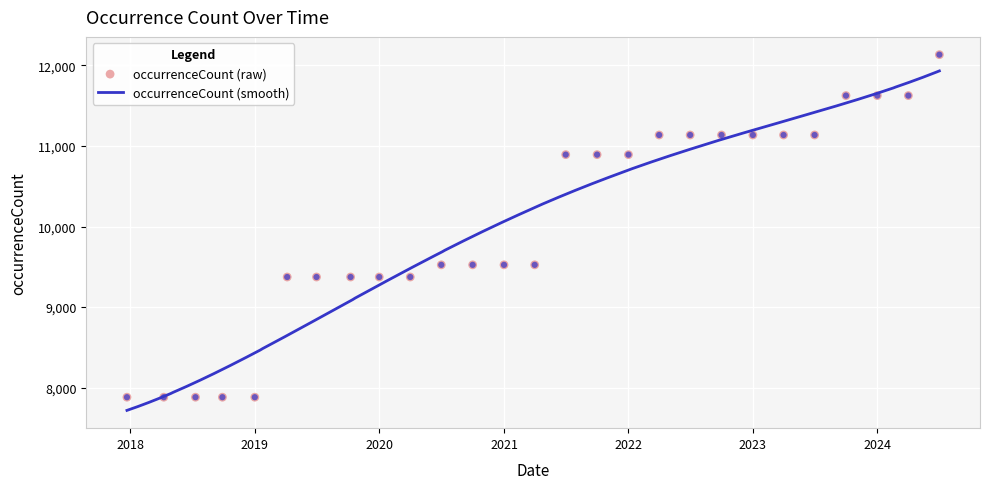

What is the minimum value for occurrenceCount (smooth)?

7718.4